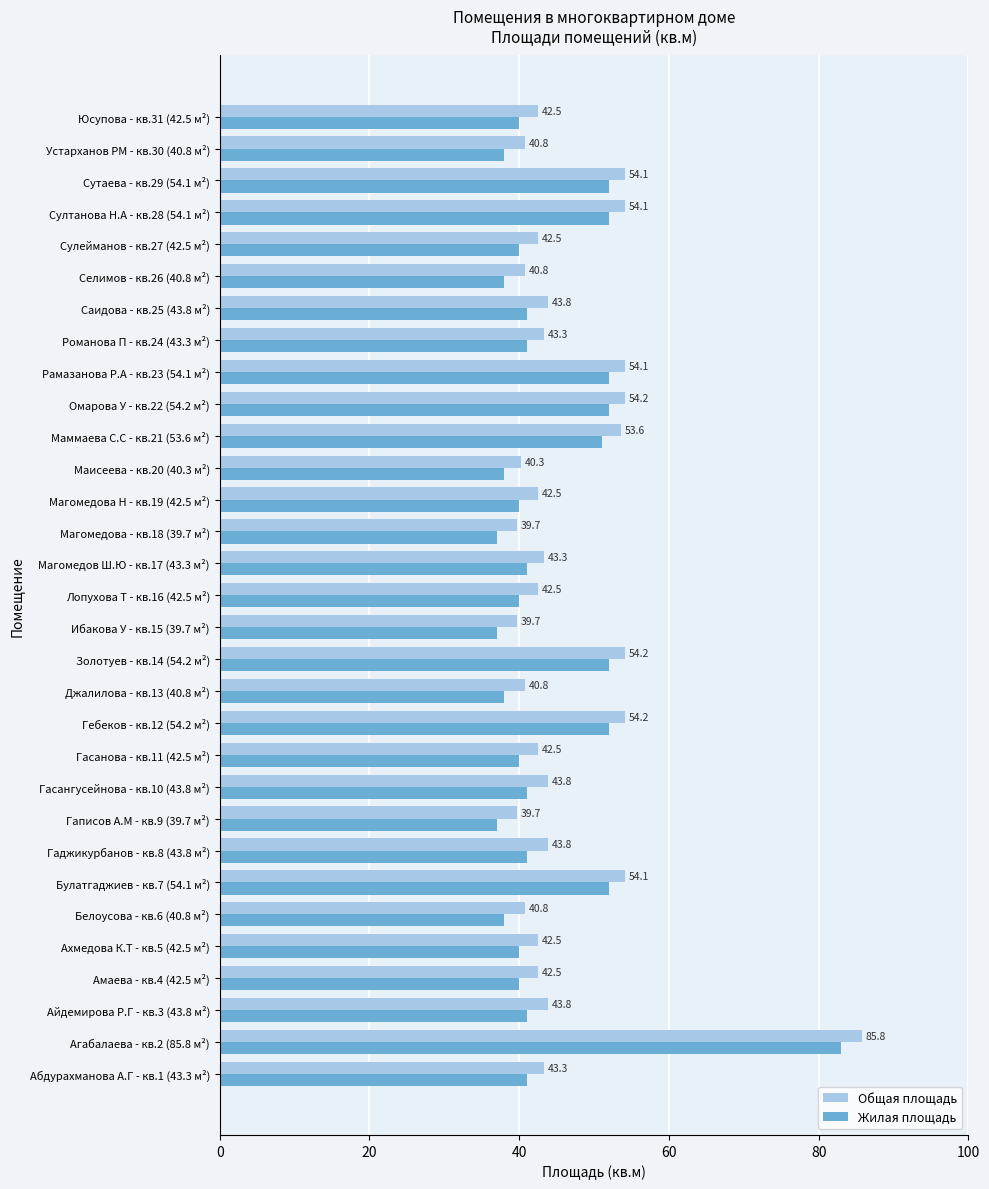

True or false: Жилая площадь has a value of 82.6 at Гебеков - кв.12 (54.2 м²).

False